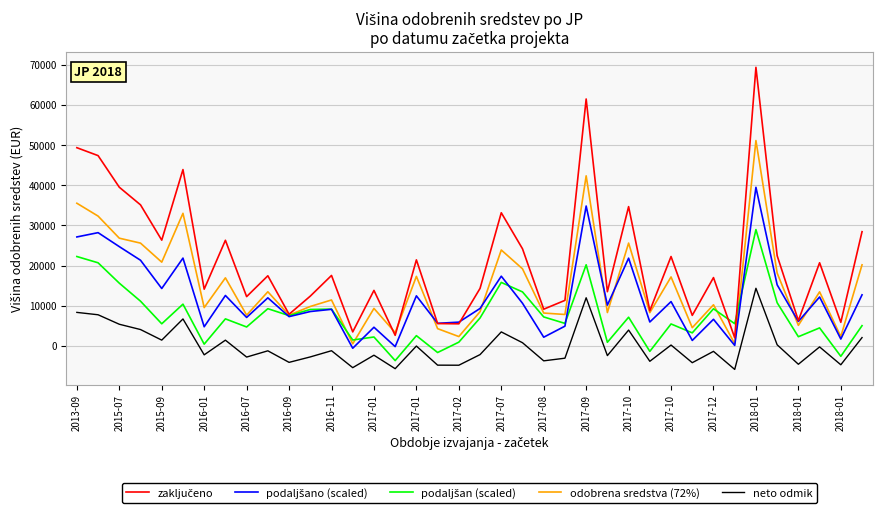

True or false: neto odmik and odobrena sredstva (72%) intersect in this chart.

False